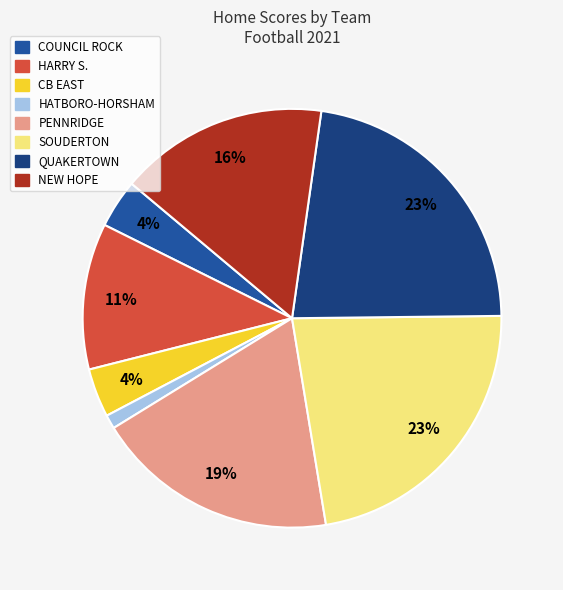

Is there any slice that represents more than half of the pie?

No